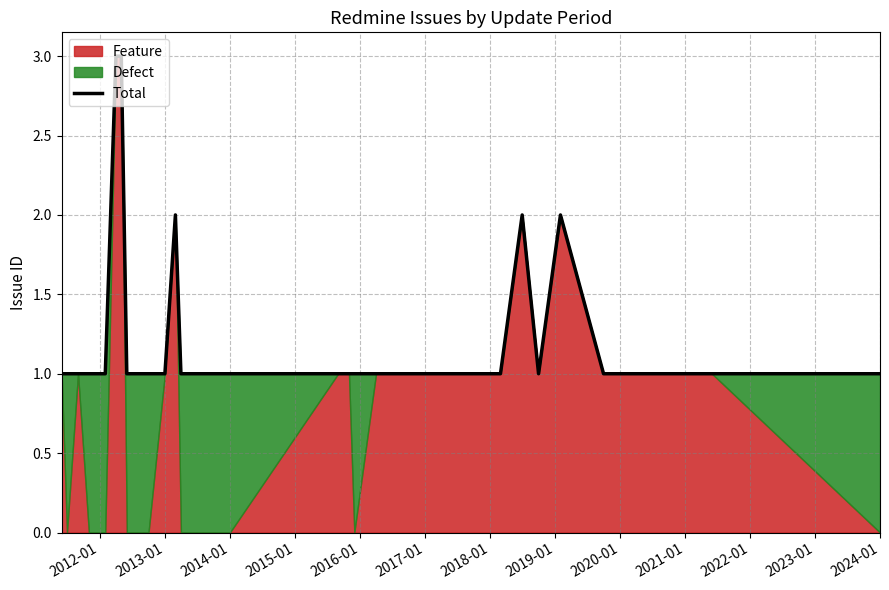

What is the ratio of the value at 2016-01 to the value at 2011-01?

3.0